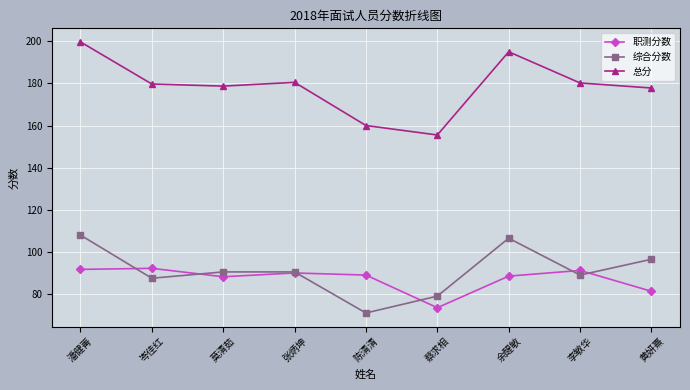

Is the value of 总分 at 蔡求相 greater than the value of 职测分数 at 莫清茹?

Yes